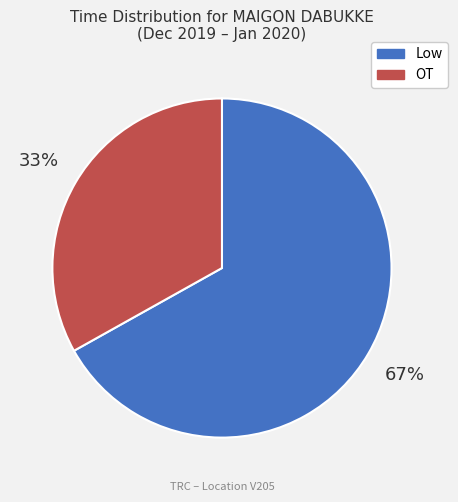

To the nearest percent, what is the average slice percentage?

50%